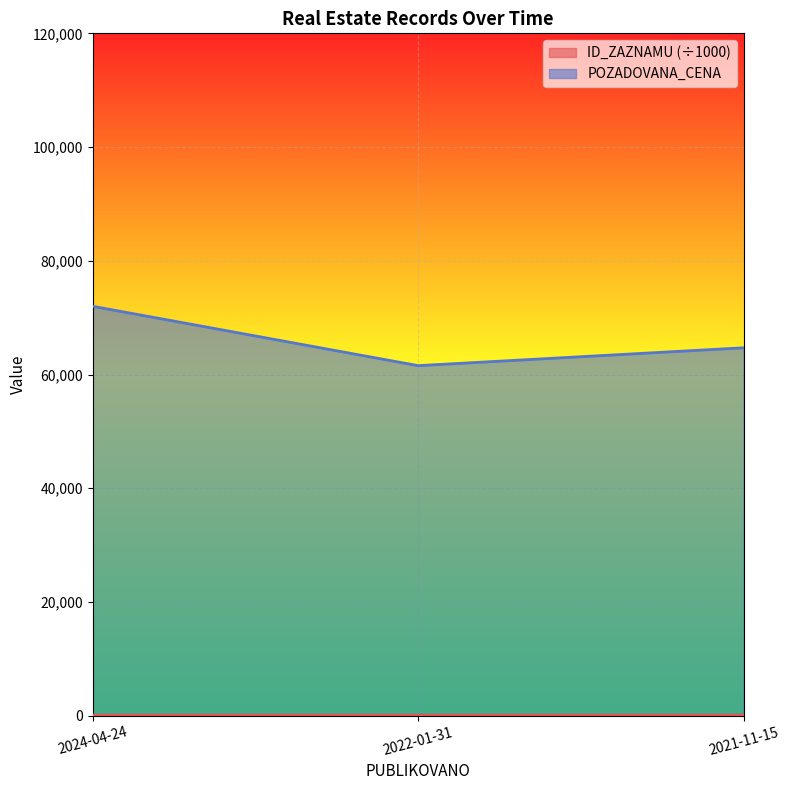

List the series in order of their peak value, highest first.

POZADOVANA_CENA, ID_ZAZNAMU